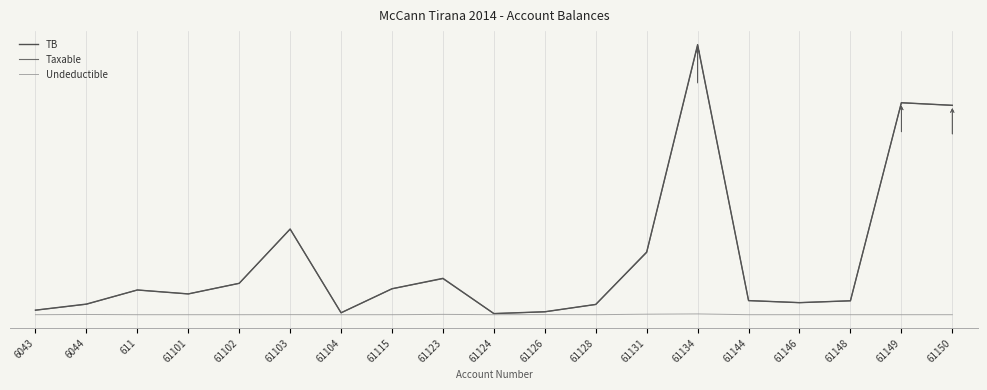

At which label does Taxable reach its minimum?

61124